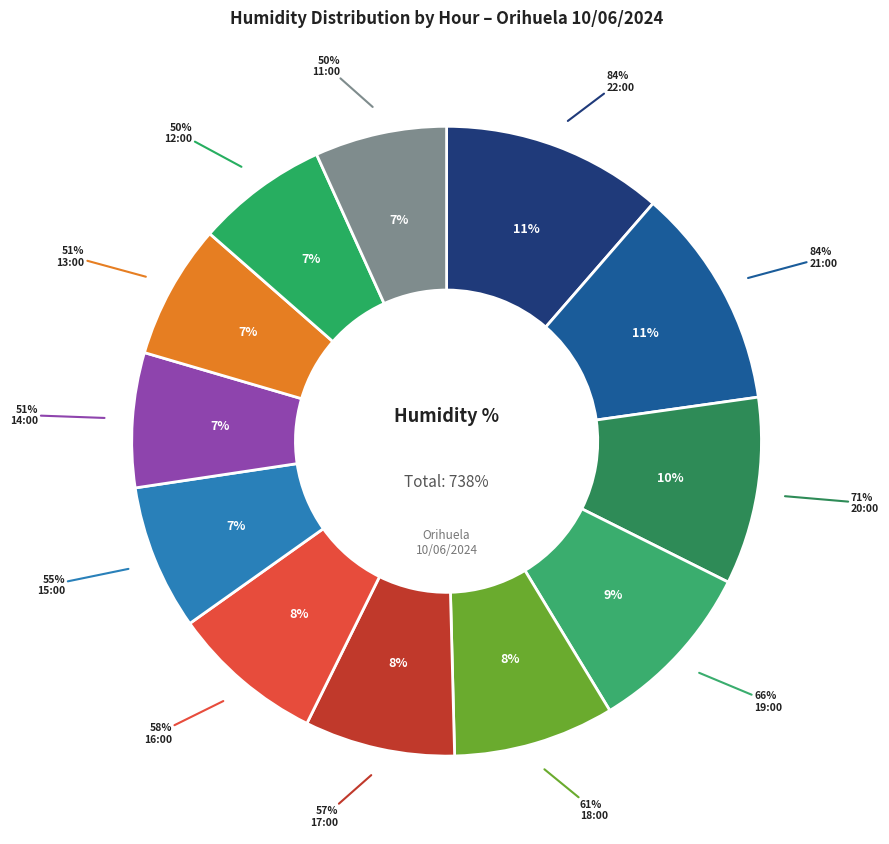

Is 17:00 the majority of the pie?

No